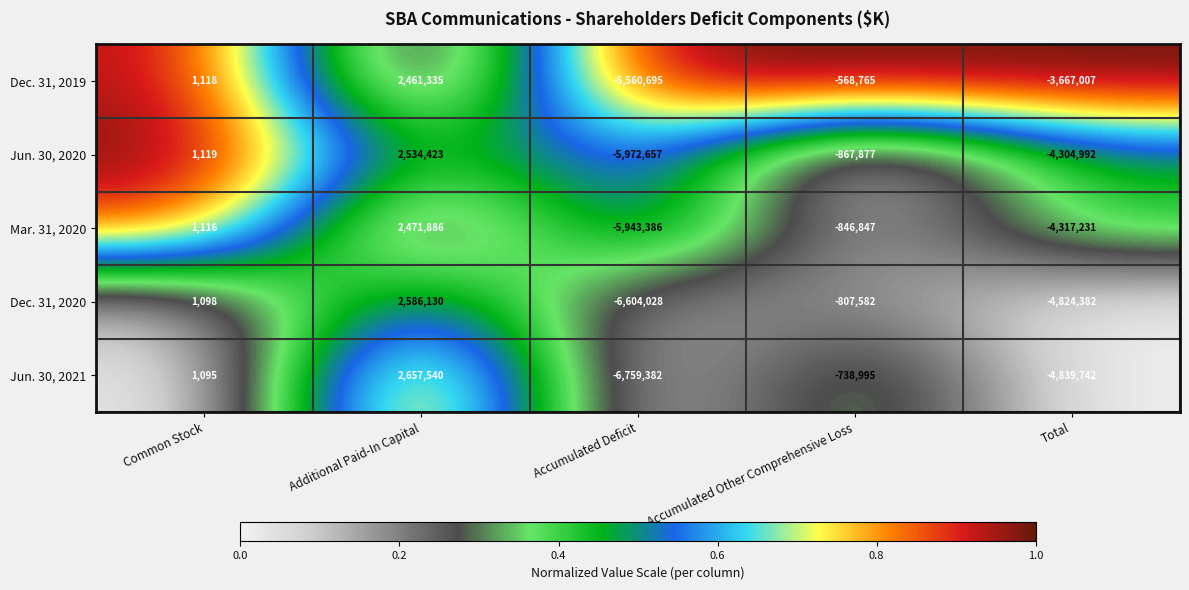

How many data points does each series have?

5